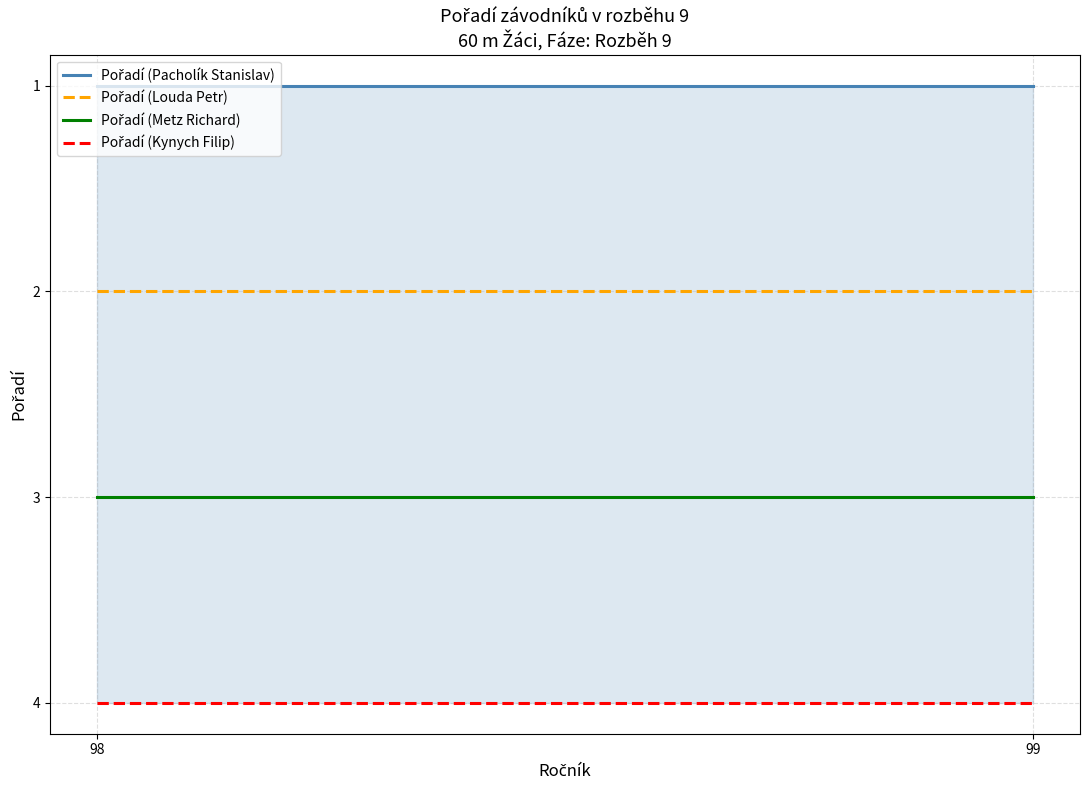

Is it true that Pořadí (Kynych Filip) equals 5 at 98?

False